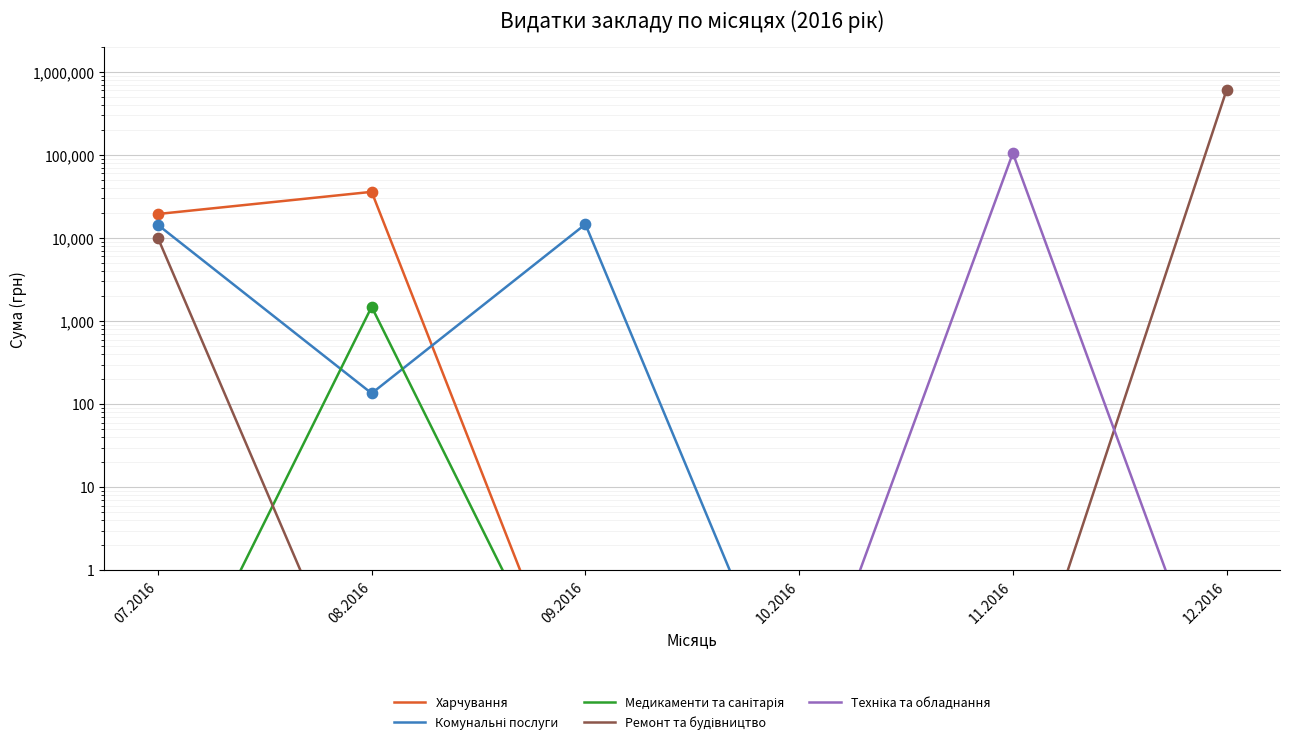

Which series has the widest spread of Y values?

Ремонт та будівництво